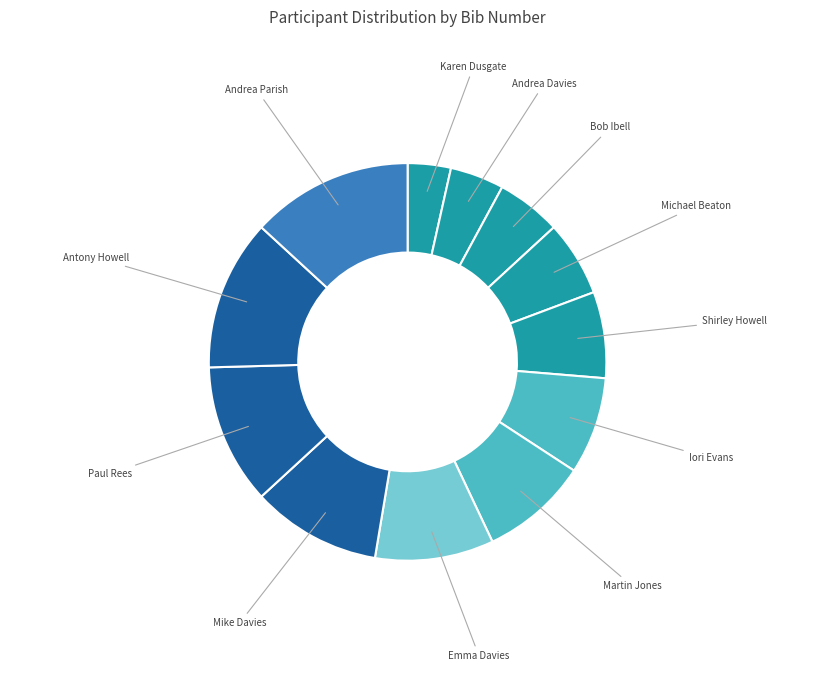

Is the sum of Emma Davies and Martin Jones greater than half?

No